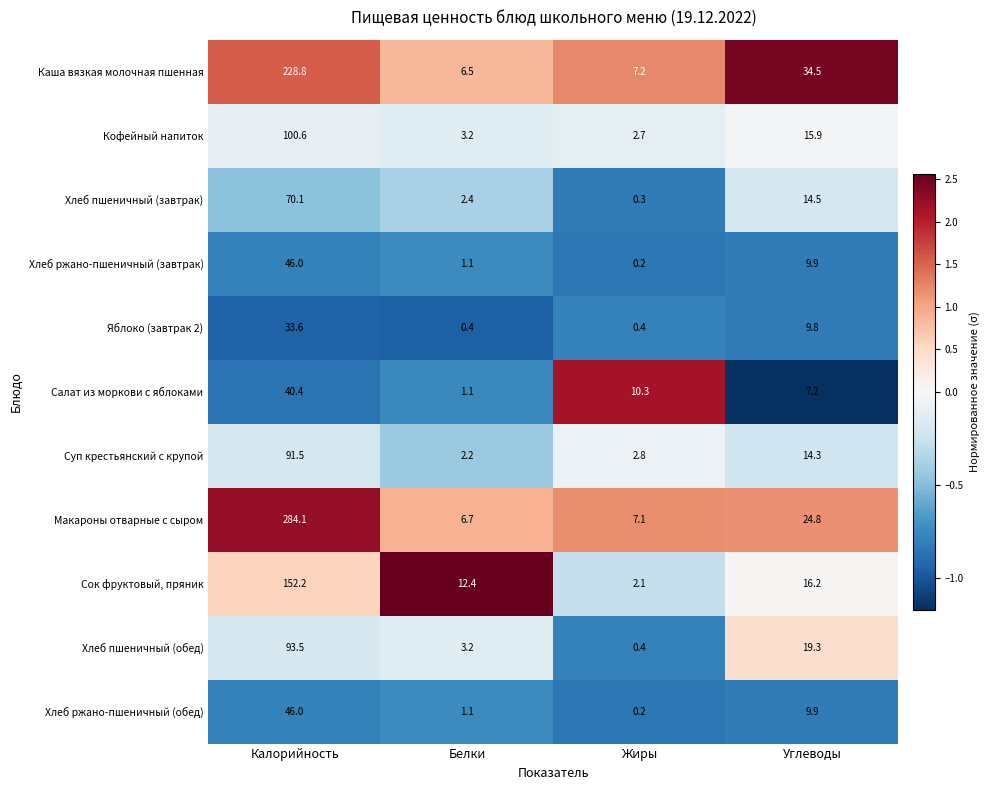

What is the total value across all series at Белки?

40.3